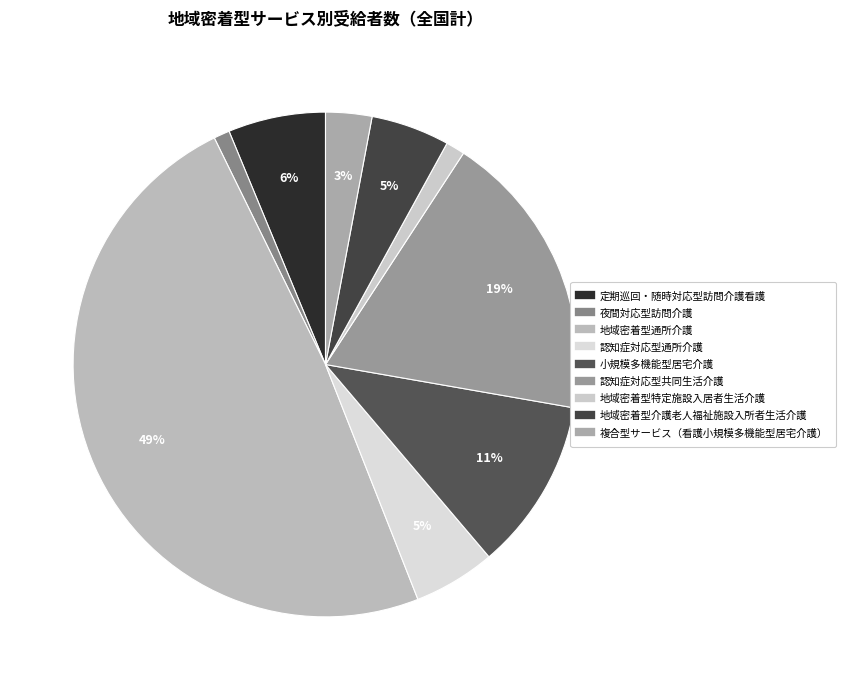

Is it true that 認知症対応型通所介護 is 5% of the pie?

True